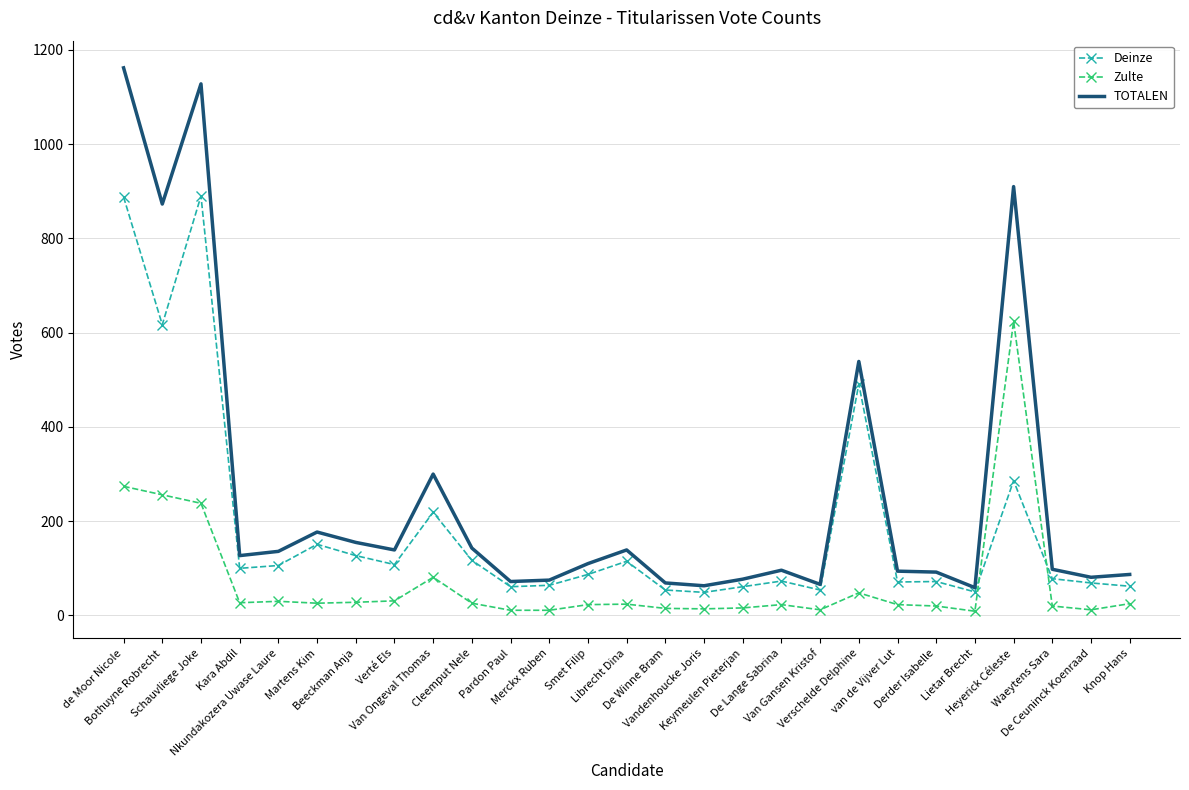

The Zulte series shows 12 at Van Gansen Kristof. True or false?

True